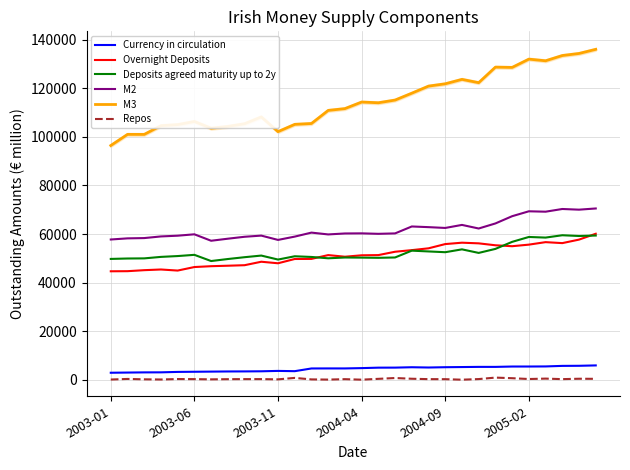

True or false: Repos and M2 intersect in this chart.

False